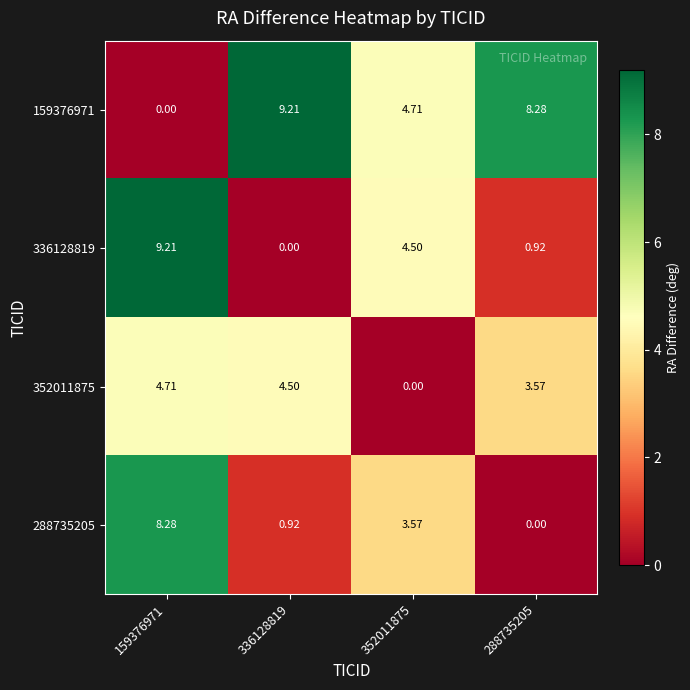

Is the value of 352011875 at 336128819 greater than the value of 288735205 at 288735205?

Yes